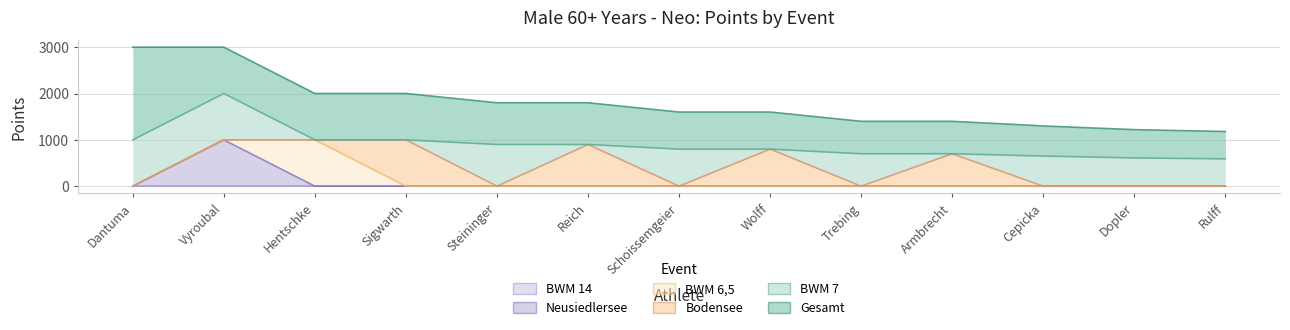

List the labels in order of BWM 14 value, smallest first.

Dantuma, Vyroubal, Hentschke, Sigwarth, Steininger, Reich, Schoissemgeier, Wolff, Trebing, Armbrecht, Cepicka, Dopler, Rulff